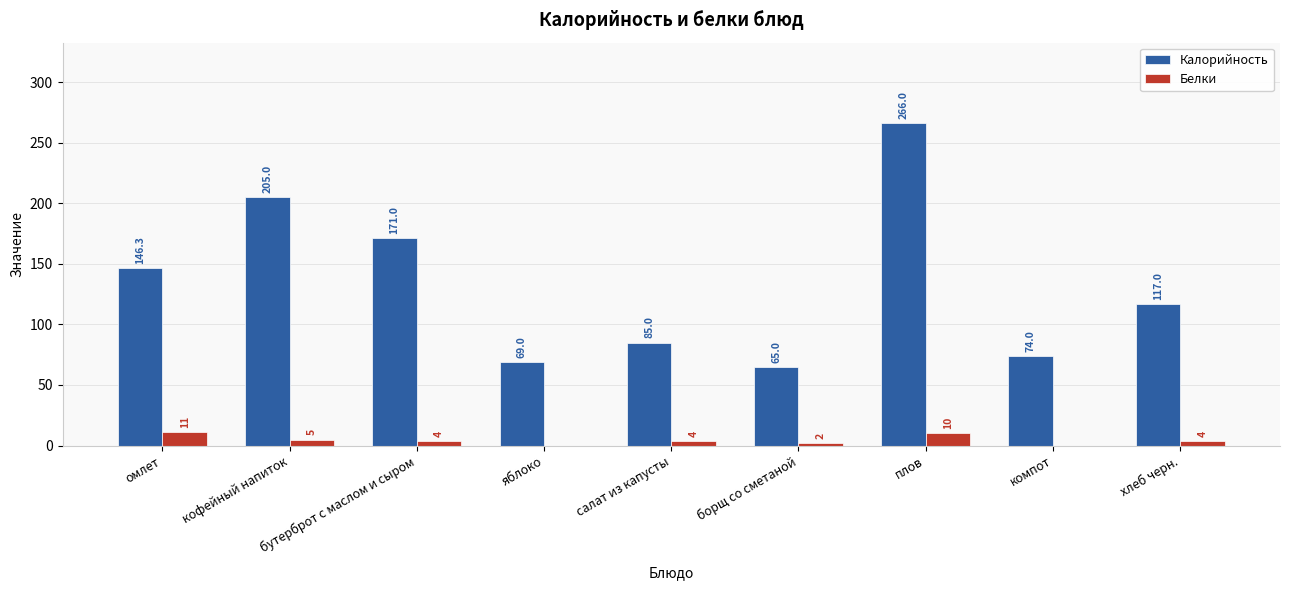

Where does the Калорийность series first go above 117?

омлет